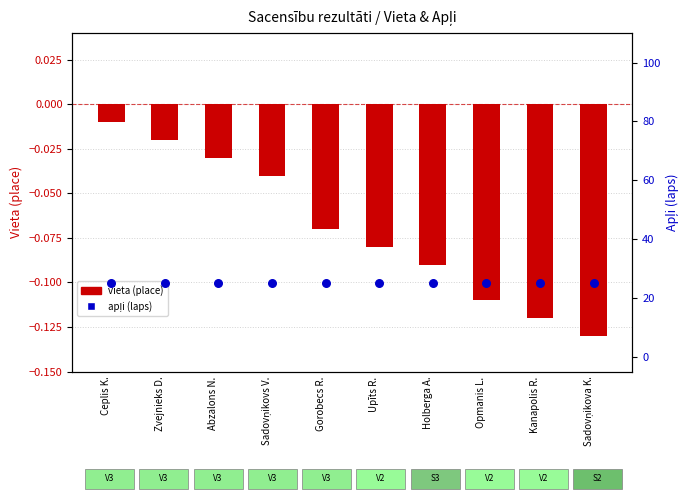

Which series reaches the minimum Y coordinate?

vieta (place)